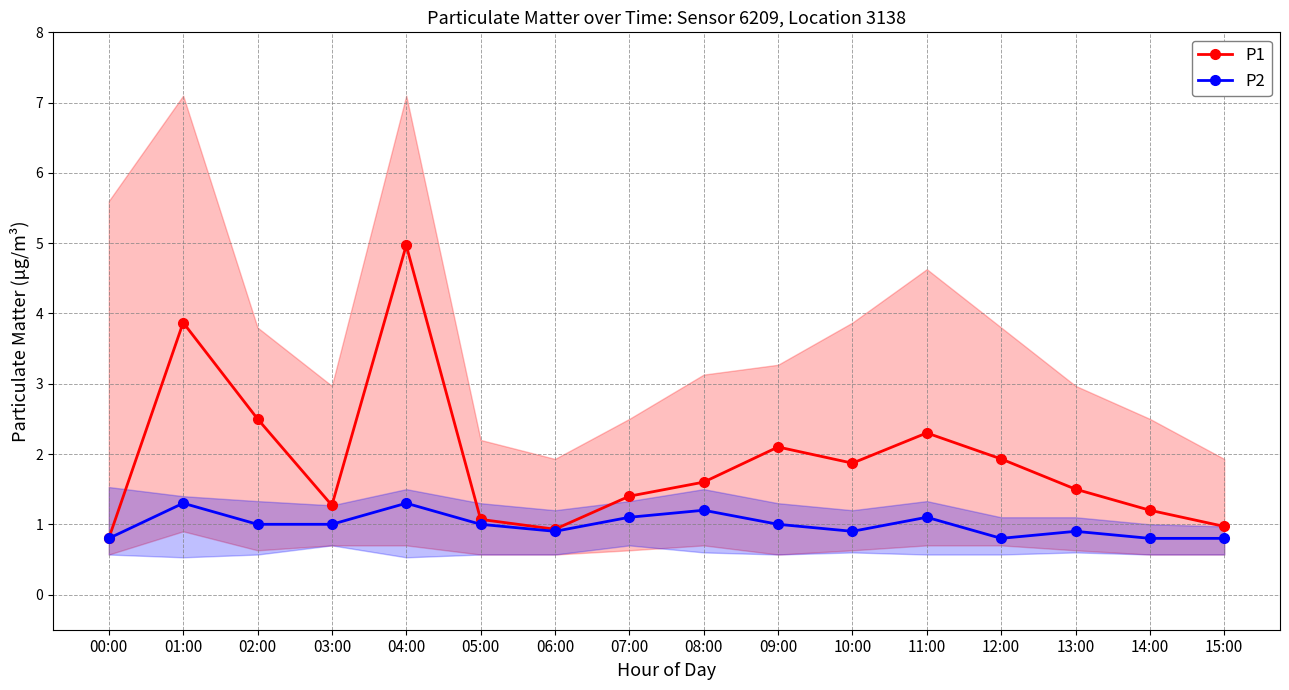

Is it true that P2 equals 0.6 at 04:00?

False